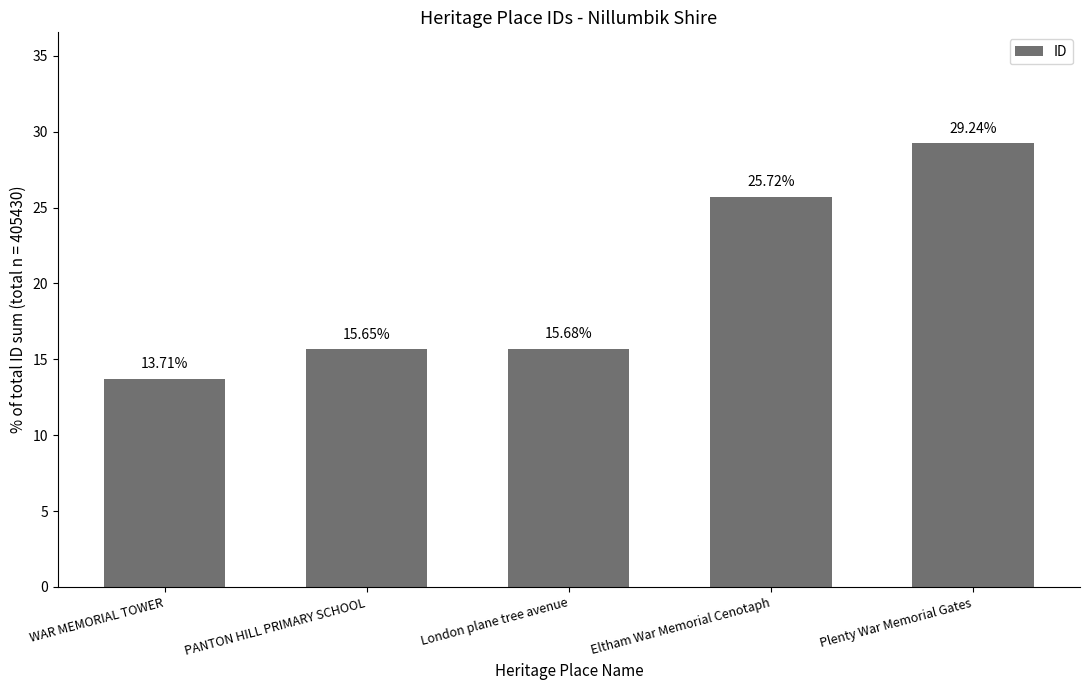

How many values are below 15?

1